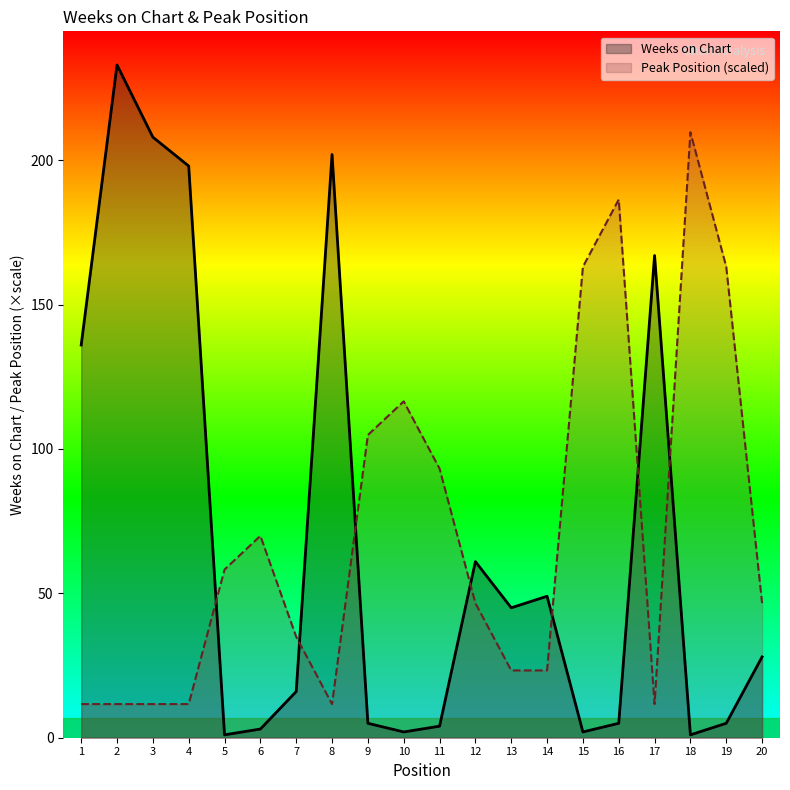

Where does the Weeks on Chart series first go above 28?

1